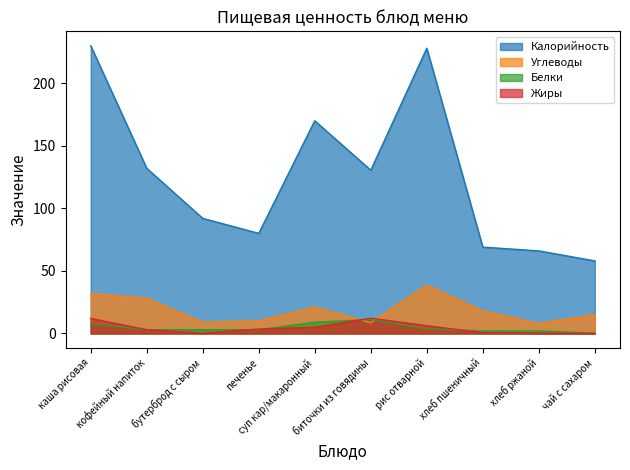

At how many categories does at least one series exceed 18?

10